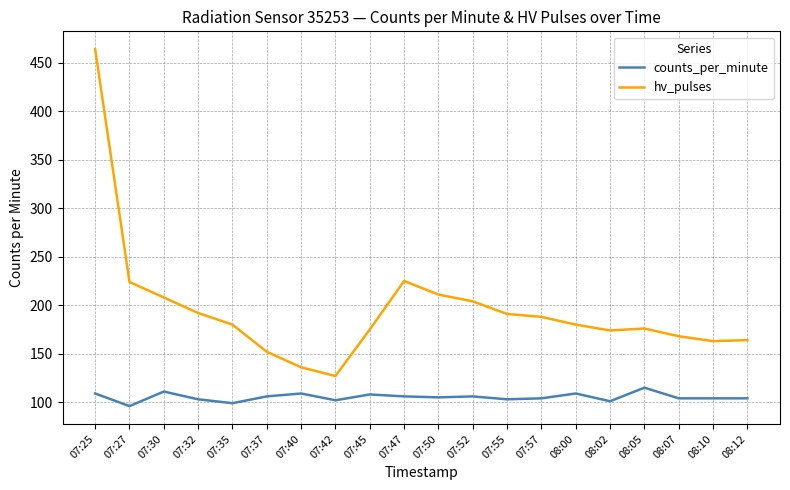

Which series has the largest total across all categories?

hv_pulses